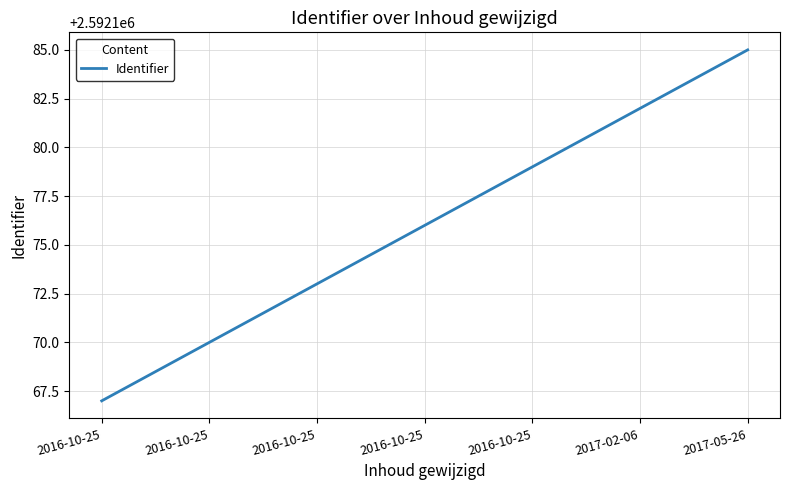

How many values are below 2592176?

3